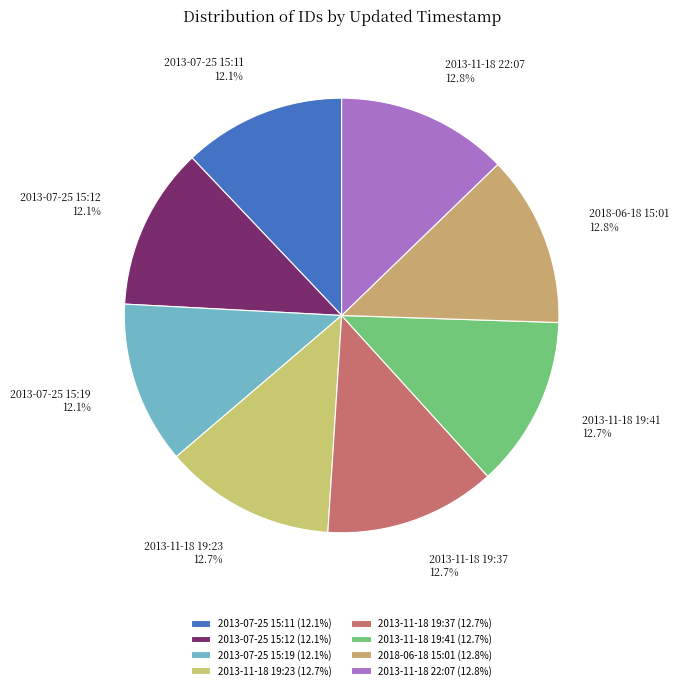

Count the number of slices in the pie.

8